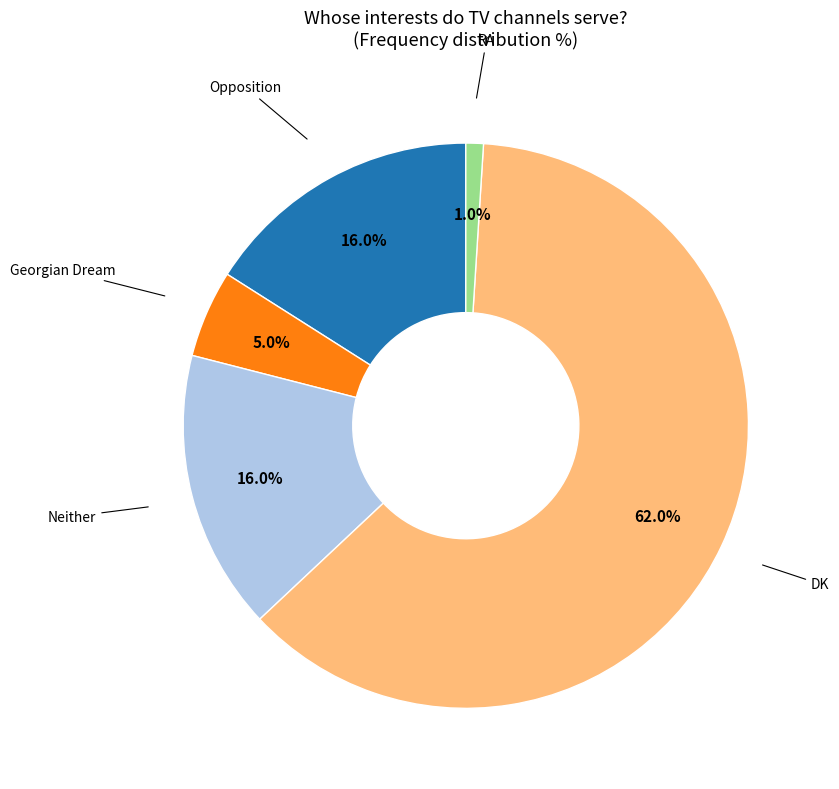

Is there a majority slice in this chart?

Yes